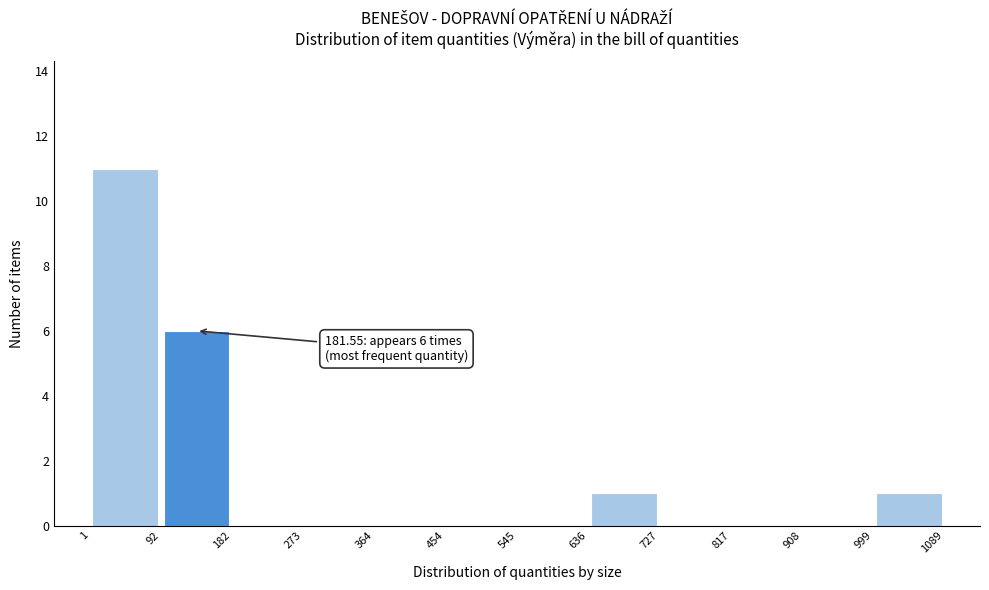

Which range on the x-axis has the tallest bar?

1 to 92